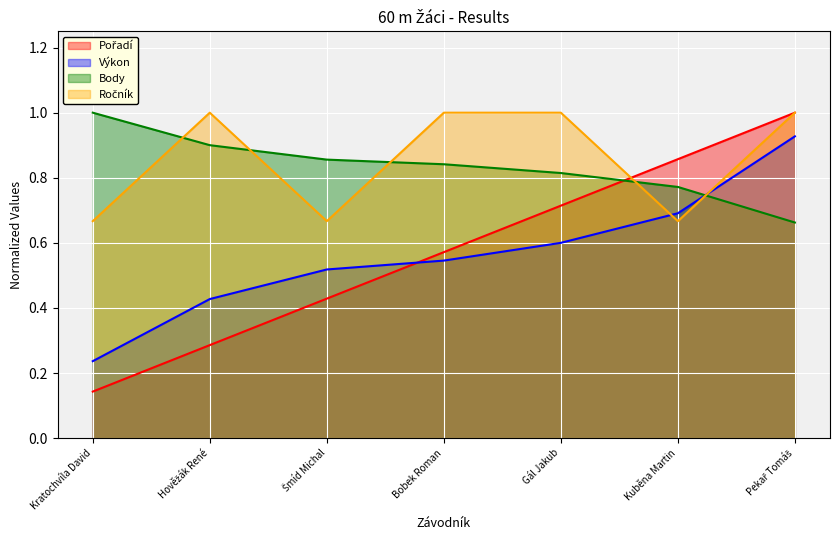

At which category does the chart reach its peak across all series?

Pekař Tomáš